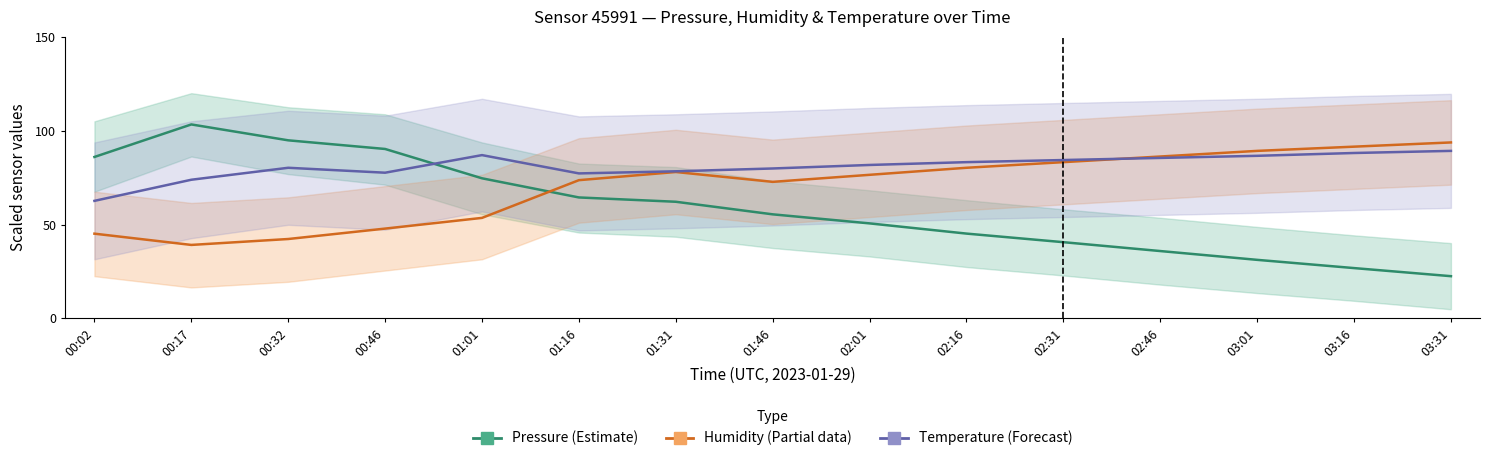

What is the approximate value of Pressure (Estimate) at 03:31?

22.5